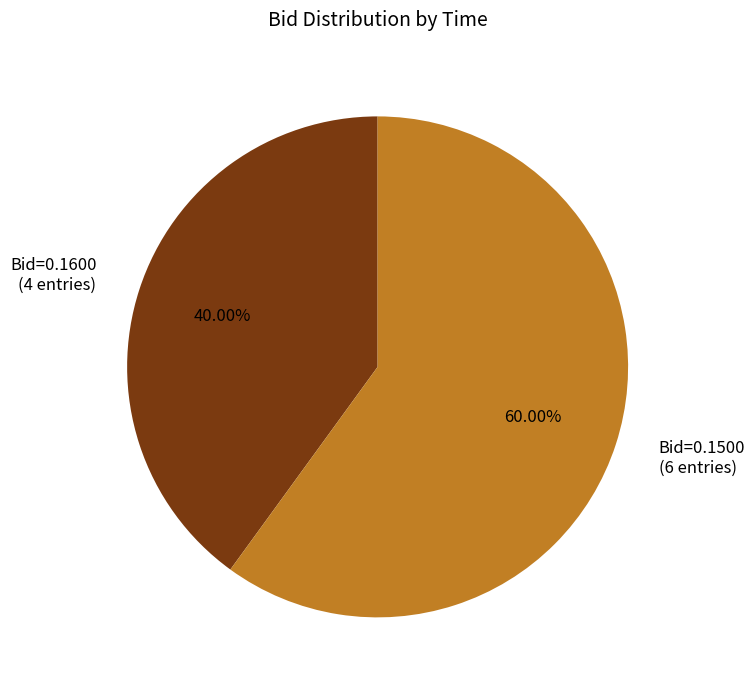

Combined, do Bid=0.1500 (6 entries) and Bid=0.1600 (4 entries) account for over 50%?

Yes